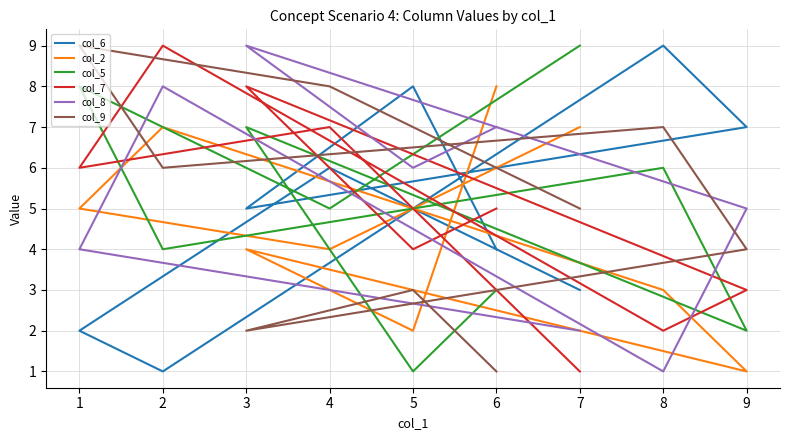

Which series changed the most between 7 and 8?

col_6